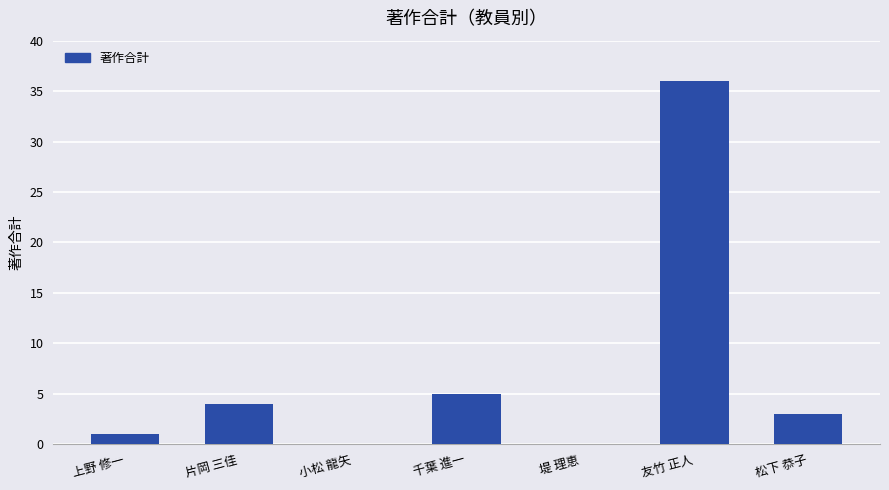

How many categories are shown in the chart?

7